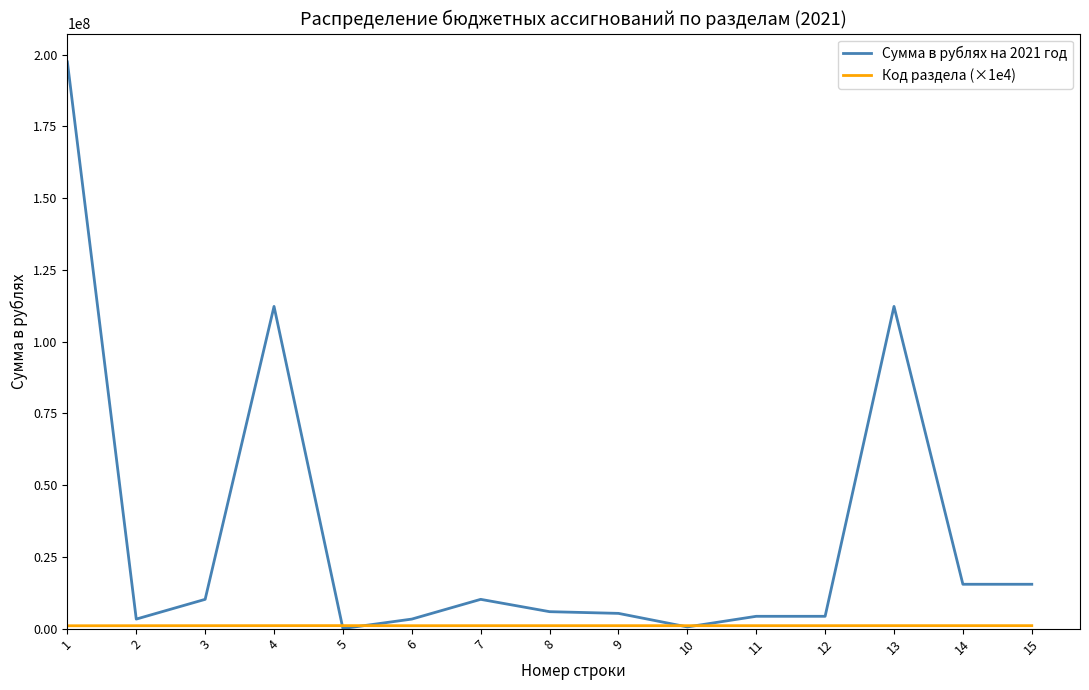

Which series has the largest total across all categories?

Сумма в рублях на 2021 год